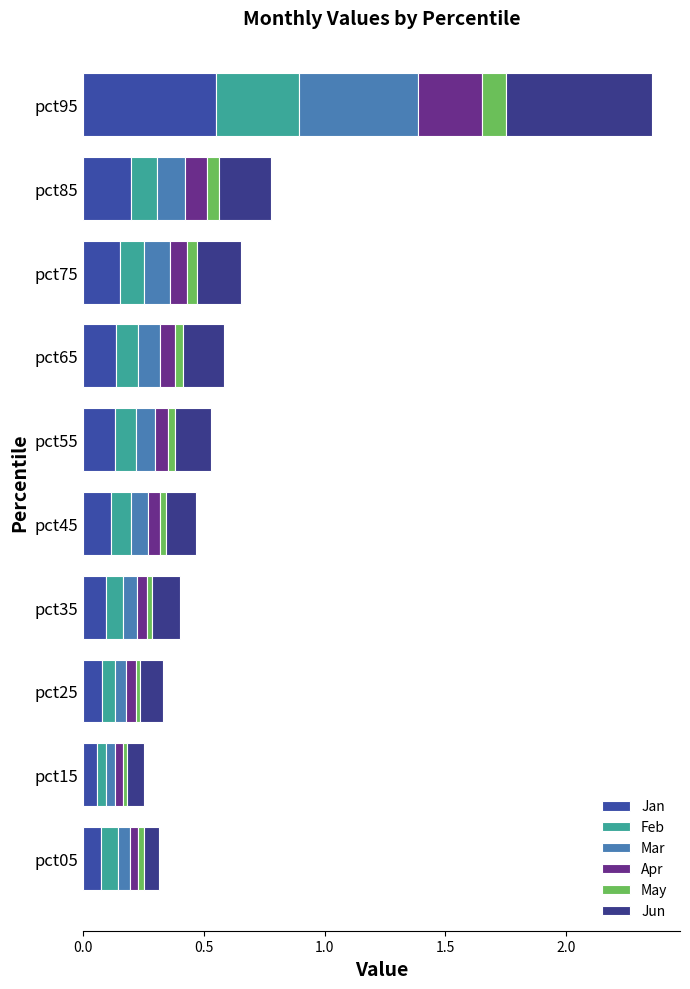

What are all the series names shown in the legend?

Jan, Feb, Mar, Apr, May, Jun